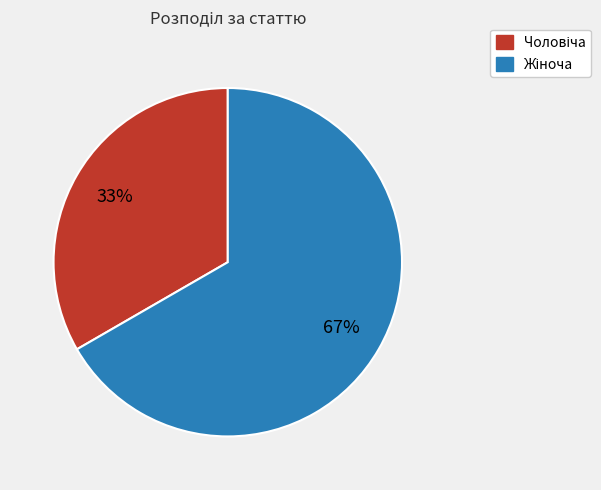

Does any single category account for the majority?

Yes